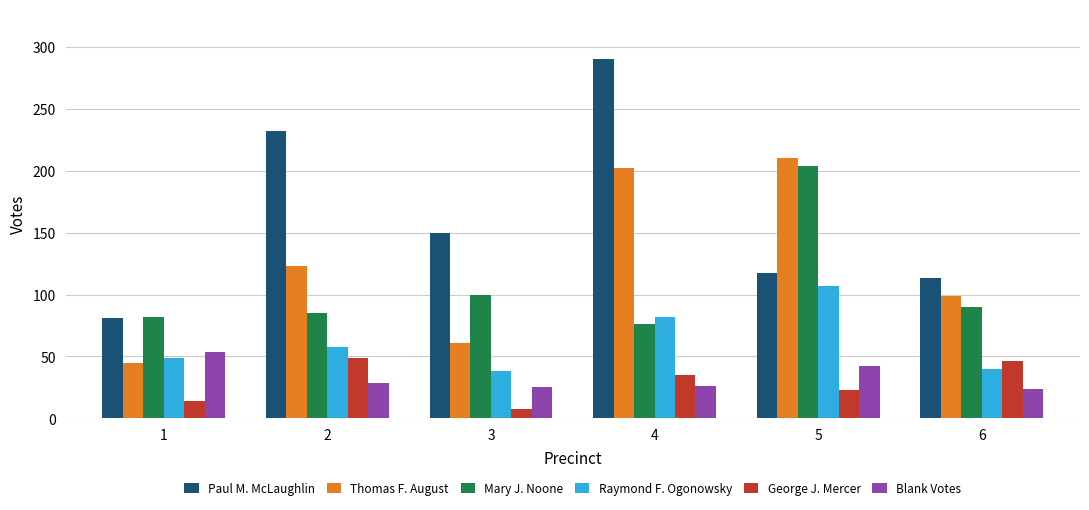

Is the value of George J. Mercer at 5 greater than the value of Paul M. McLaughlin at 5?

No